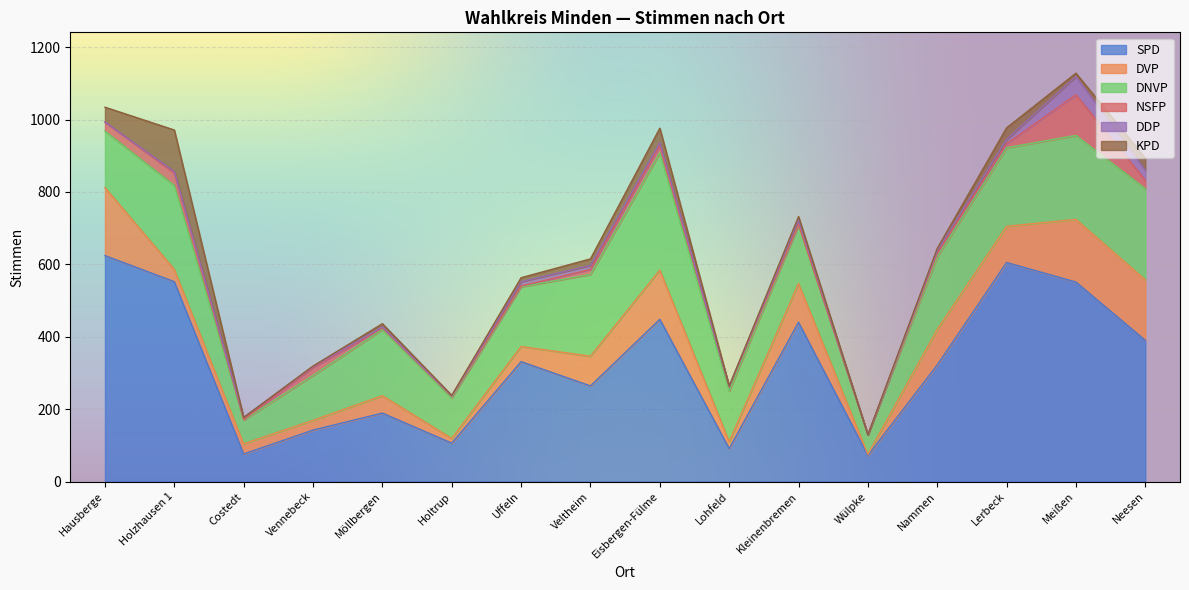

How many data points in DVP are less than 82?

8